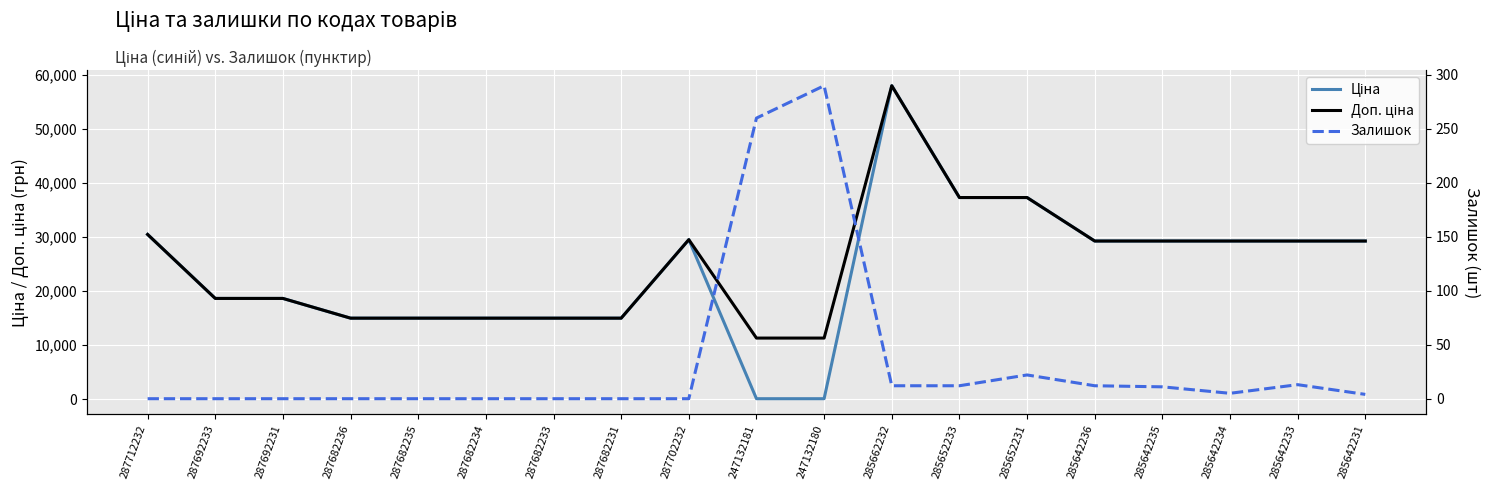

What is the sum of the Залишок values at 287682231 and 285642236?

12.0